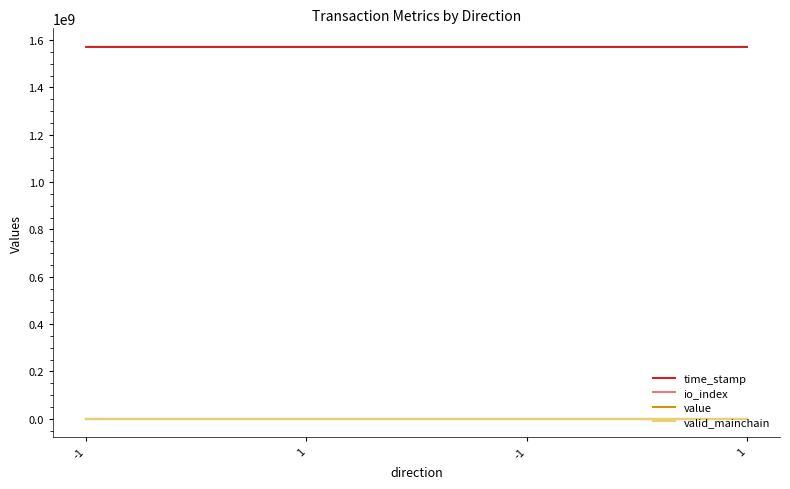

Does the chart have visible grid lines?

No